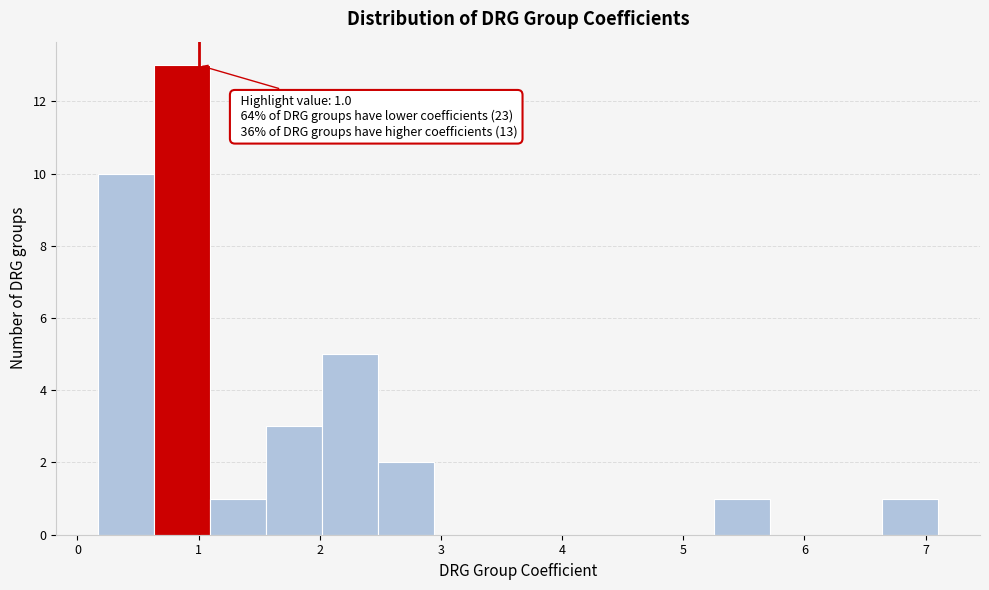

Over which range of the x-axis is the bar tallest?

0.6 to 1.1